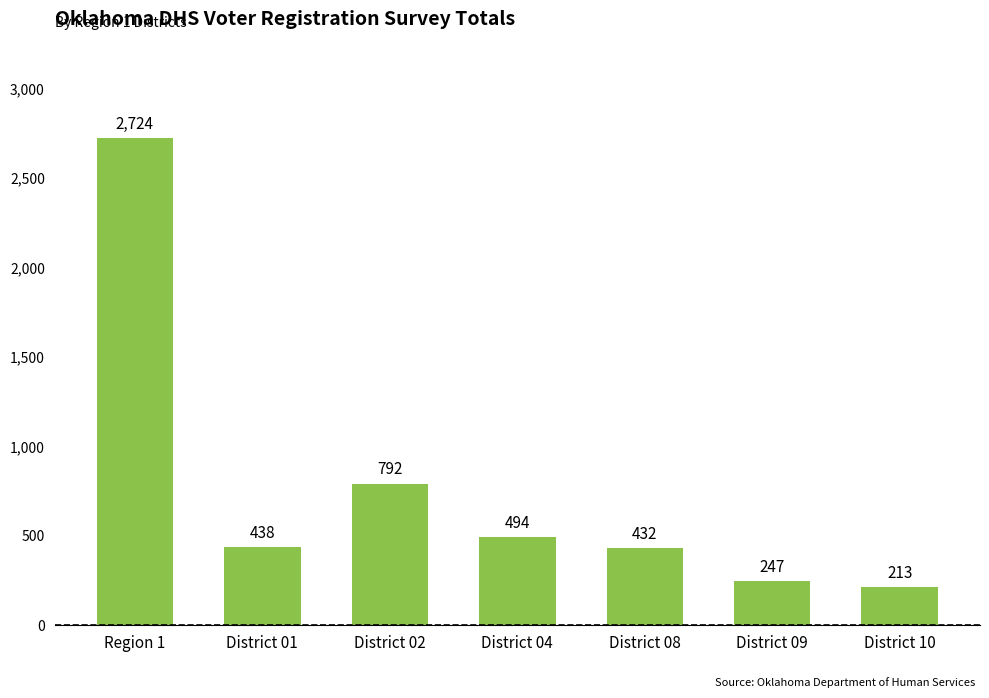

How many distinct data groups are displayed?

1